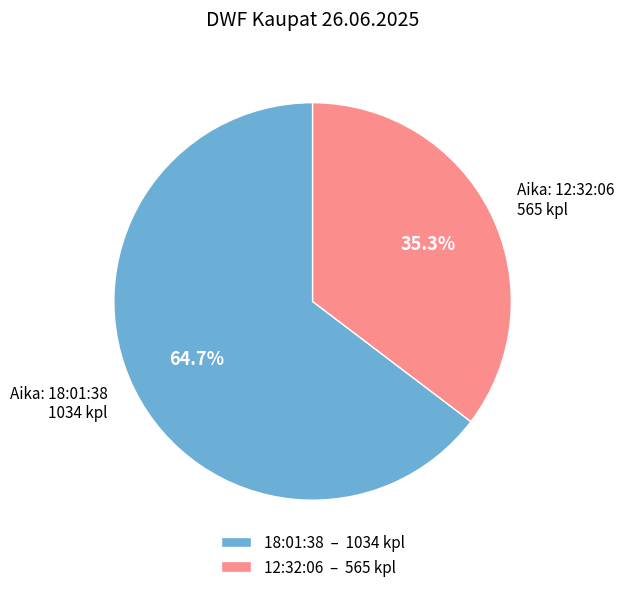

What is the largest slice in the pie chart?

18:01:38